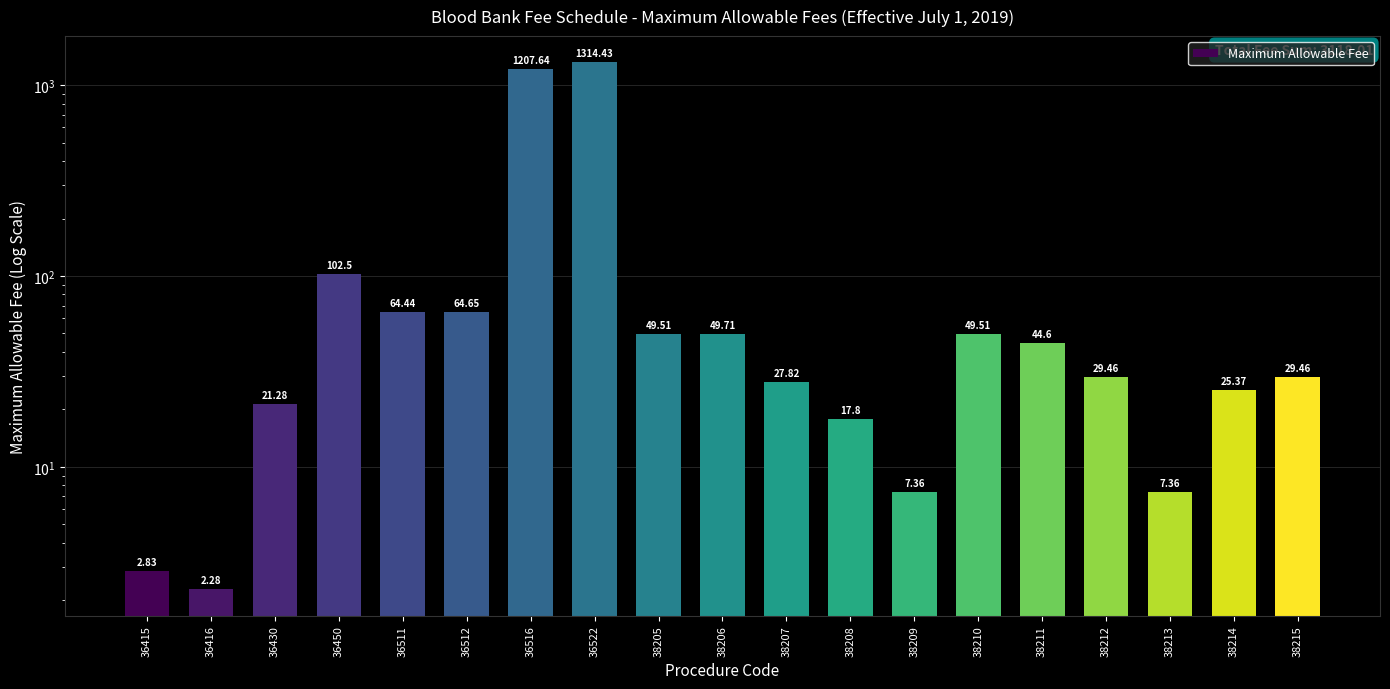

What is the sum of the values at 38205 and 38210?

99.0